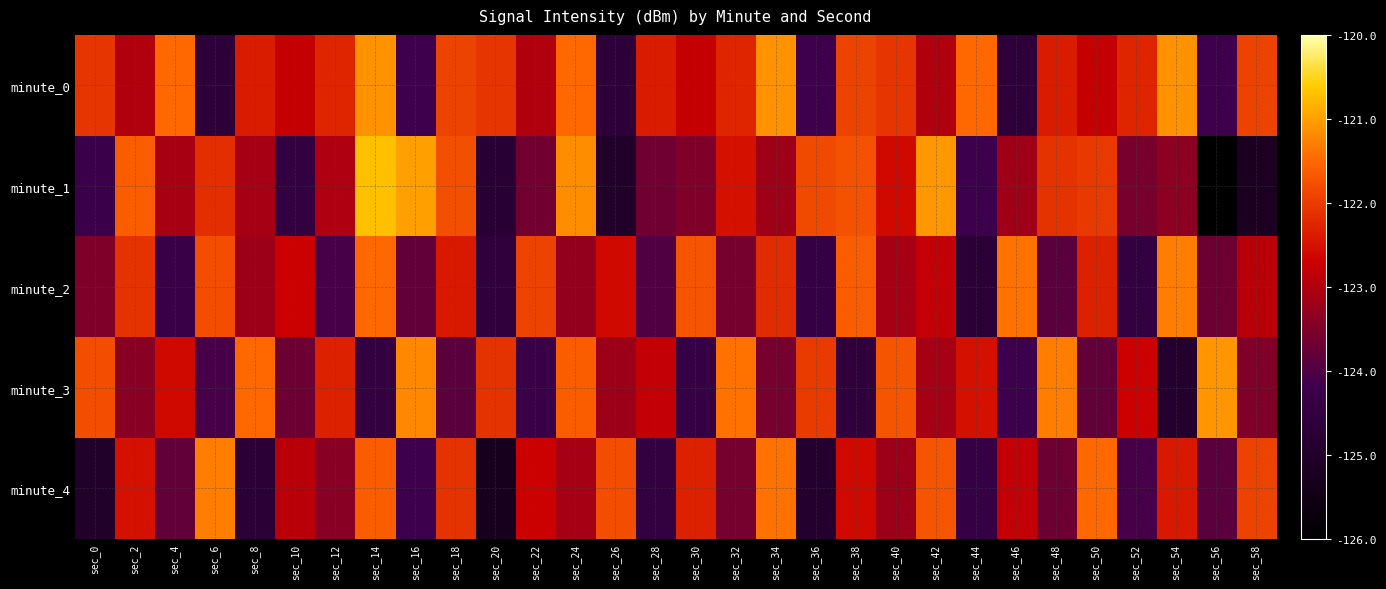

What is the total value across all series at sec_16?

-614.4